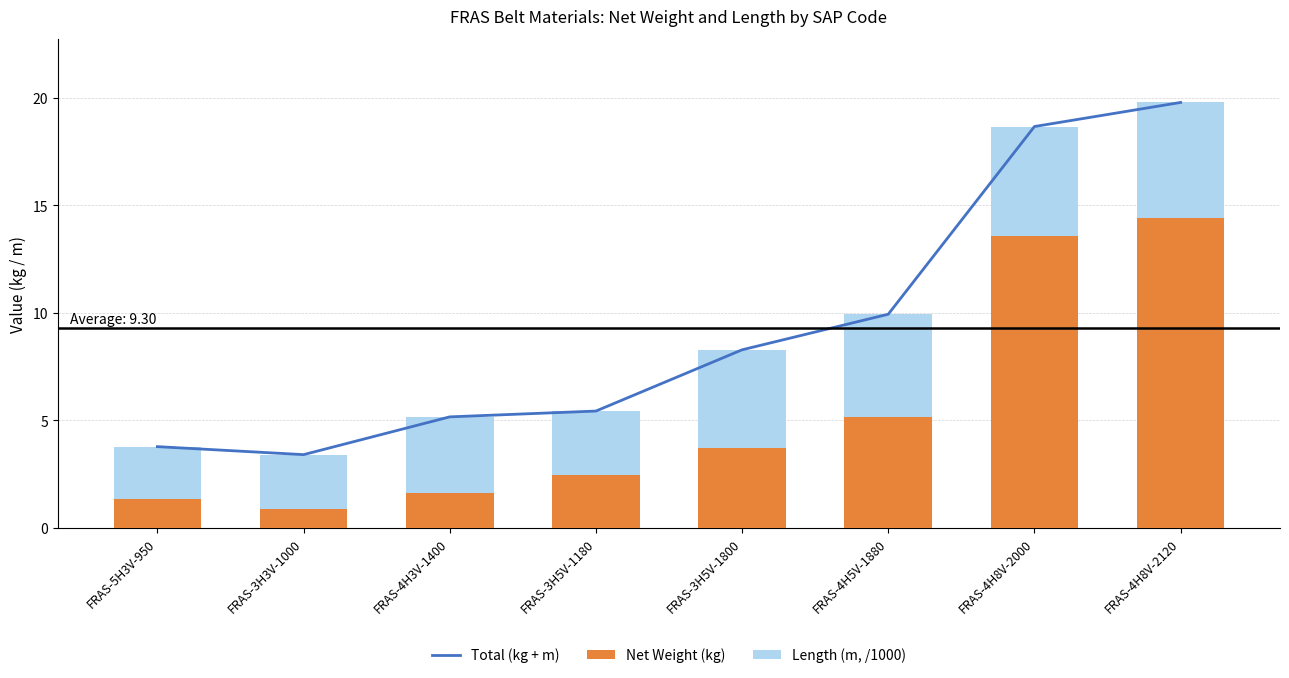

Which series has the largest total across all categories?

Total (kg + m)